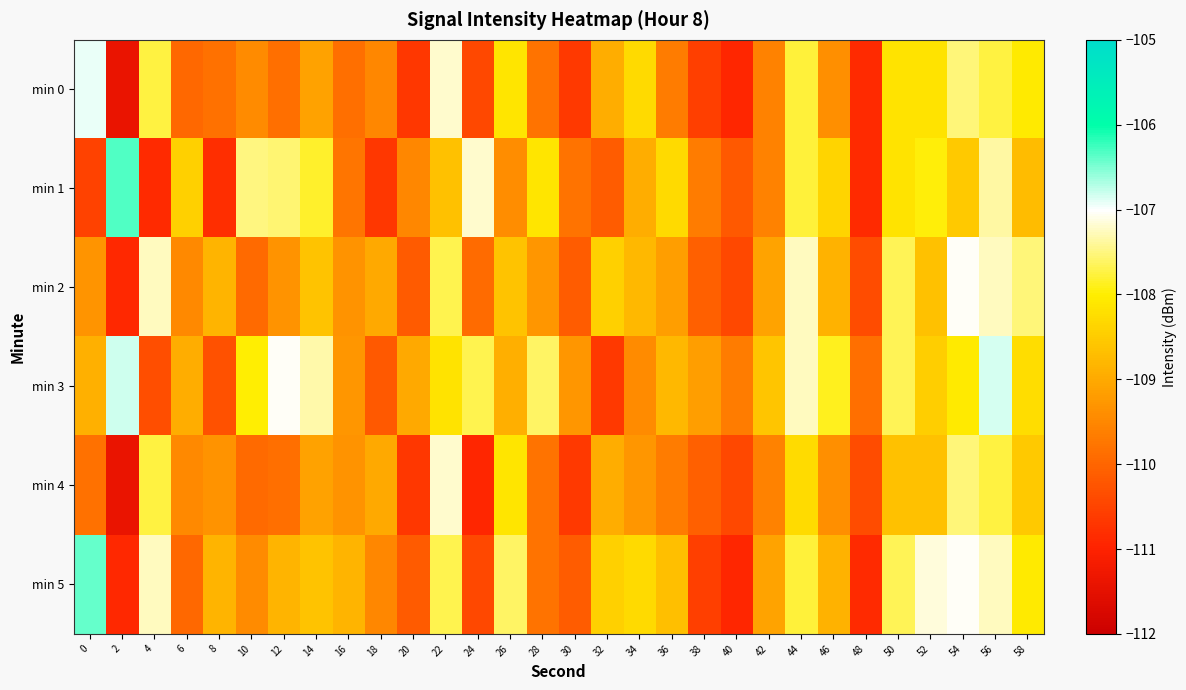

Reading left to right, extract all data points from this chart.

min 0: 0=-106.9	2=-111.4	4=-107.8	6=-110.0	8=-109.8	10=-109.4	12=-109.8	14=-109.1	16=-109.8	18=-109.5	20=-110.7	22=-107.2	24=-110.4	26=-108.1	28=-109.8	30=-110.6	32=-108.9	34=-108.3	36=-109.7	38=-110.6	40=-110.9	42=-109.6	44=-107.8	46=-109.4	48=-110.9	50=-108.2	52=-108.2	54=-107.5	56=-107.8	58=-108.0
min 1: 0=-110.5	2=-106.3	4=-110.9	6=-108.4	8=-110.8	10=-107.5	12=-107.6	14=-107.8	16=-109.8	18=-110.7	20=-109.5	22=-108.7	24=-107.2	26=-109.4	28=-108.1	30=-109.8	32=-110.1	34=-108.9	36=-108.3	38=-109.7	40=-110.2	42=-109.6	44=-107.8	46=-108.4	48=-110.9	50=-108.2	52=-108.0	54=-108.5	56=-107.4	58=-108.7
min 2: 0=-109.3	2=-110.9	4=-107.3	6=-109.5	8=-108.8	10=-109.9	12=-109.3	14=-108.6	16=-109.3	18=-109.0	20=-110.2	22=-107.7	24=-109.9	26=-108.6	28=-109.3	30=-110.1	32=-108.4	34=-108.8	36=-109.2	38=-110.1	40=-110.4	42=-109.1	44=-107.3	46=-108.9	48=-110.4	50=-107.7	52=-108.7	54=-107.0	56=-107.3	58=-107.5
min 3: 0=-108.9	2=-106.8	4=-110.4	6=-108.9	8=-110.3	10=-108.0	12=-107.1	14=-107.3	16=-109.3	18=-110.2	20=-109.0	22=-108.2	24=-107.7	26=-108.9	28=-107.6	30=-109.3	32=-110.6	34=-109.4	36=-108.8	38=-109.2	40=-109.7	42=-108.6	44=-107.3	46=-107.9	48=-109.9	50=-107.7	52=-108.5	54=-108.0	56=-106.9	58=-108.2
min 4: 0=-109.8	2=-111.4	4=-107.8	6=-109.5	8=-109.3	10=-109.9	12=-109.8	14=-109.1	16=-109.3	18=-109.0	20=-110.7	22=-107.2	24=-110.9	26=-108.1	28=-109.8	30=-110.6	32=-108.9	34=-109.3	36=-109.7	38=-110.1	40=-110.4	42=-109.6	44=-108.3	46=-109.4	48=-110.4	50=-108.7	52=-108.7	54=-107.5	56=-107.8	58=-108.5
min 5: 0=-106.4	2=-110.9	4=-107.3	6=-110.0	8=-108.8	10=-109.4	12=-108.8	14=-108.6	16=-108.8	18=-109.5	20=-110.2	22=-107.7	24=-110.4	26=-107.6	28=-109.8	30=-110.1	32=-108.4	34=-108.3	36=-108.7	38=-110.6	40=-110.9	42=-109.1	44=-107.8	46=-108.9	48=-110.9	50=-107.7	52=-107.2	54=-107.0	56=-107.3	58=-108.0